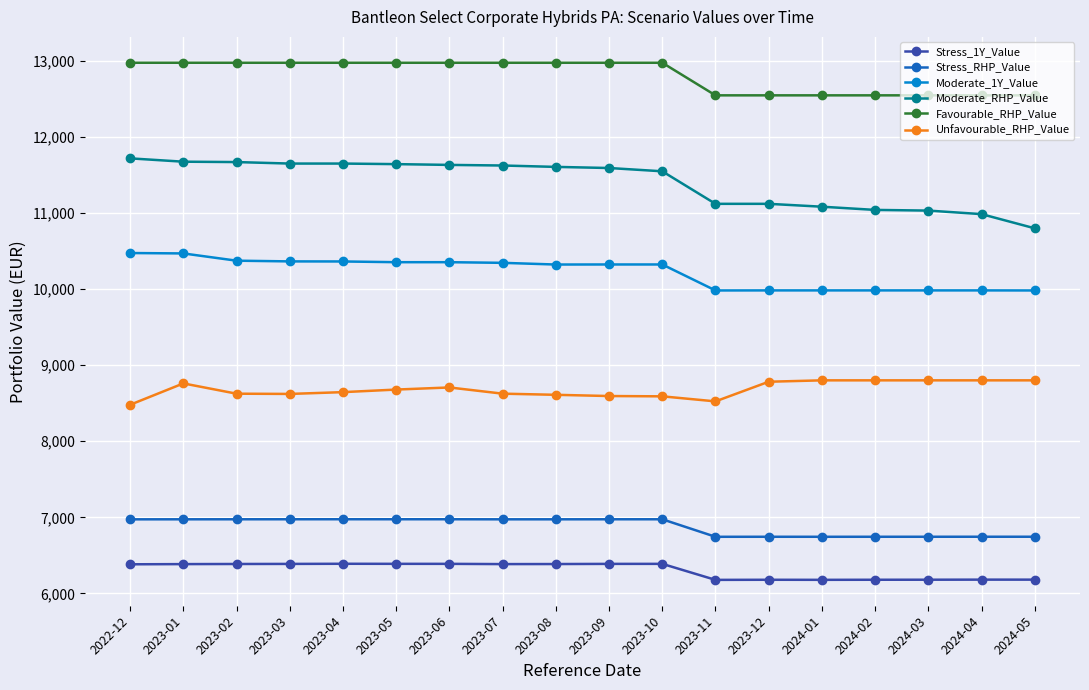

Count the number of data series in this chart.

6